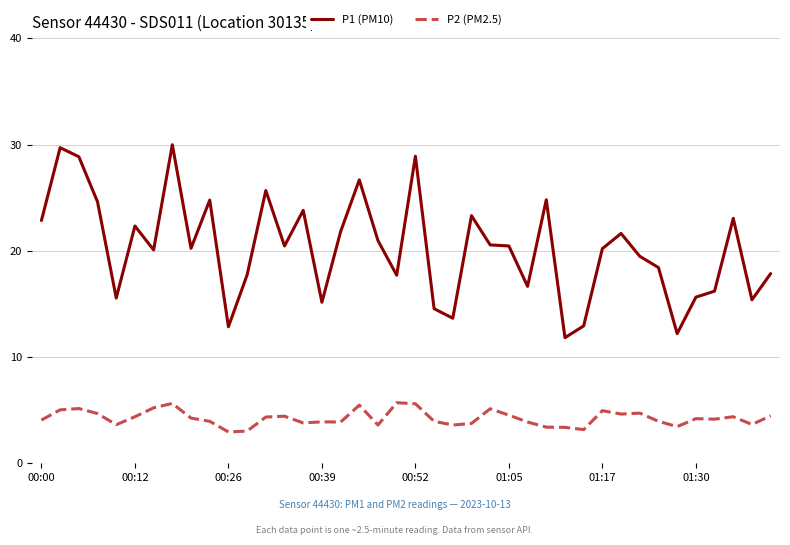

What is the highest value of the P1 (PM10) series?

30.0